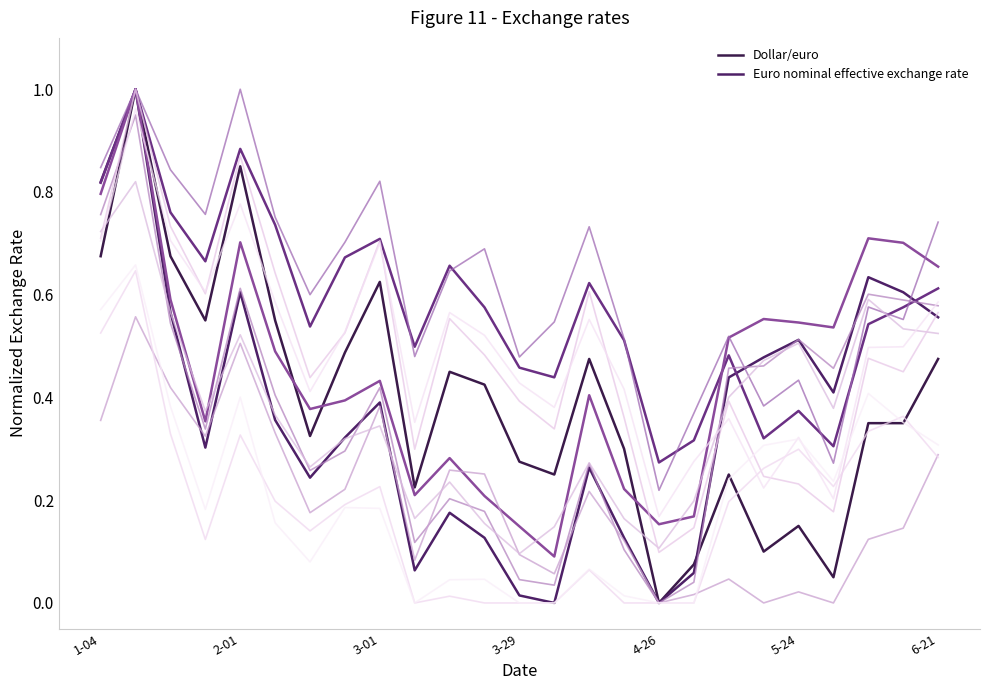

What is the maximum value for Dollar/euro?

1.0